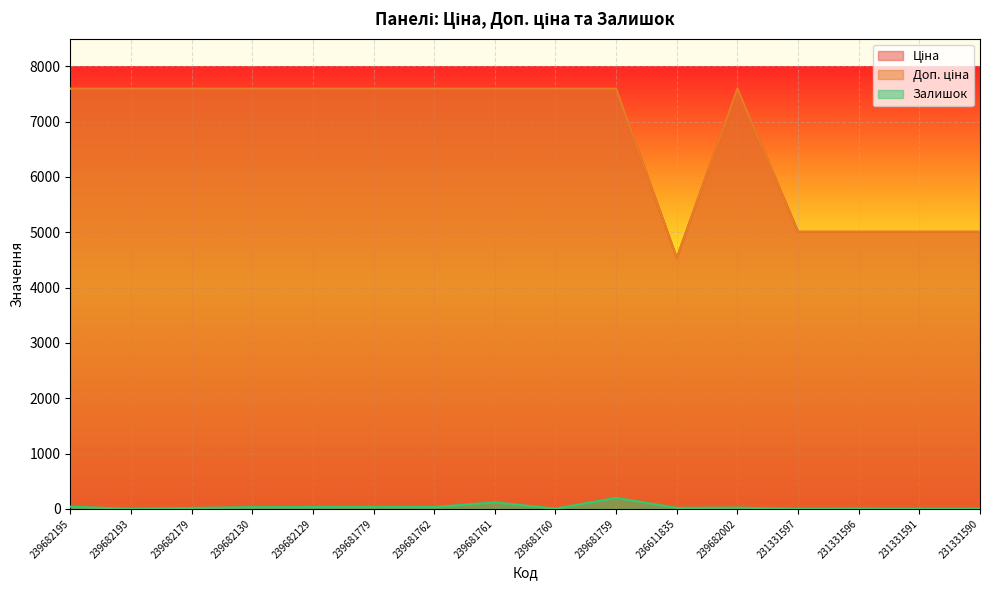

At which category is the sum across all series the highest?

239681759